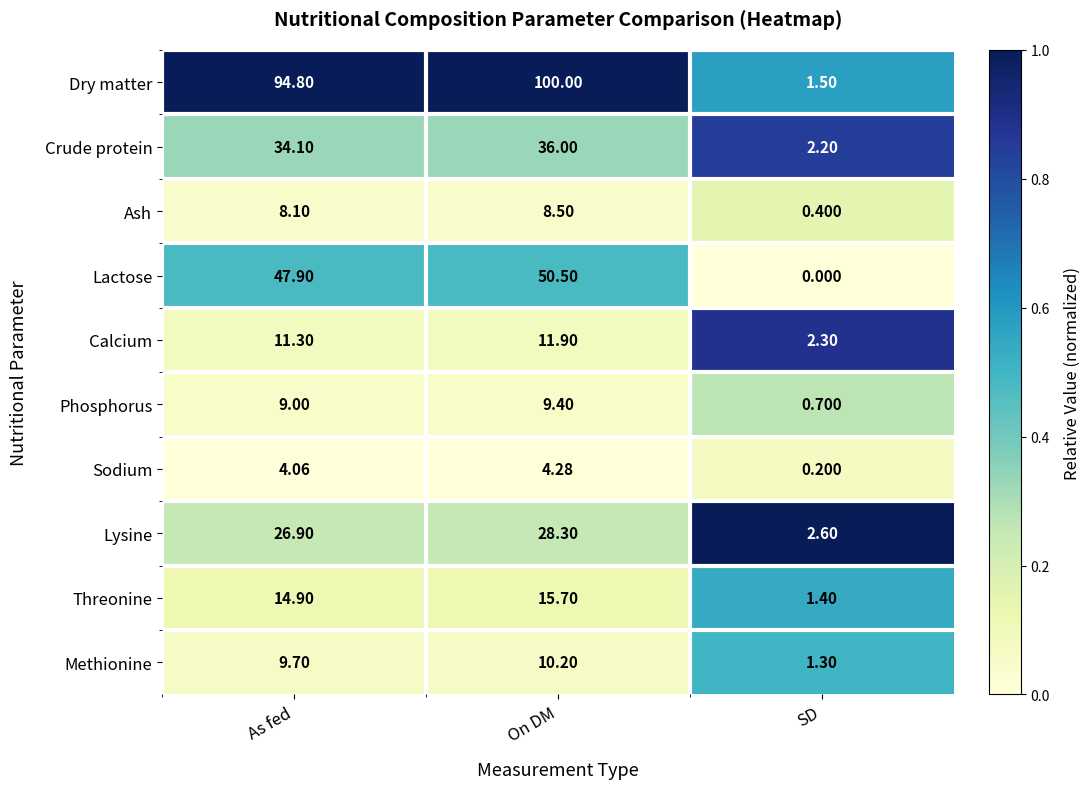

At which category does the chart reach its peak across all series?

On DM